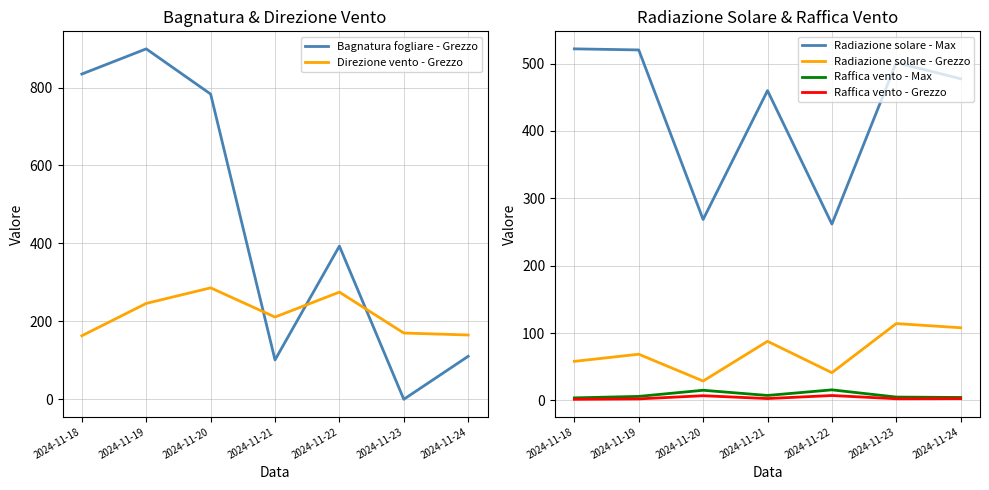

At which label does Radiazione solare - Max first exceed 477?

2024-11-18